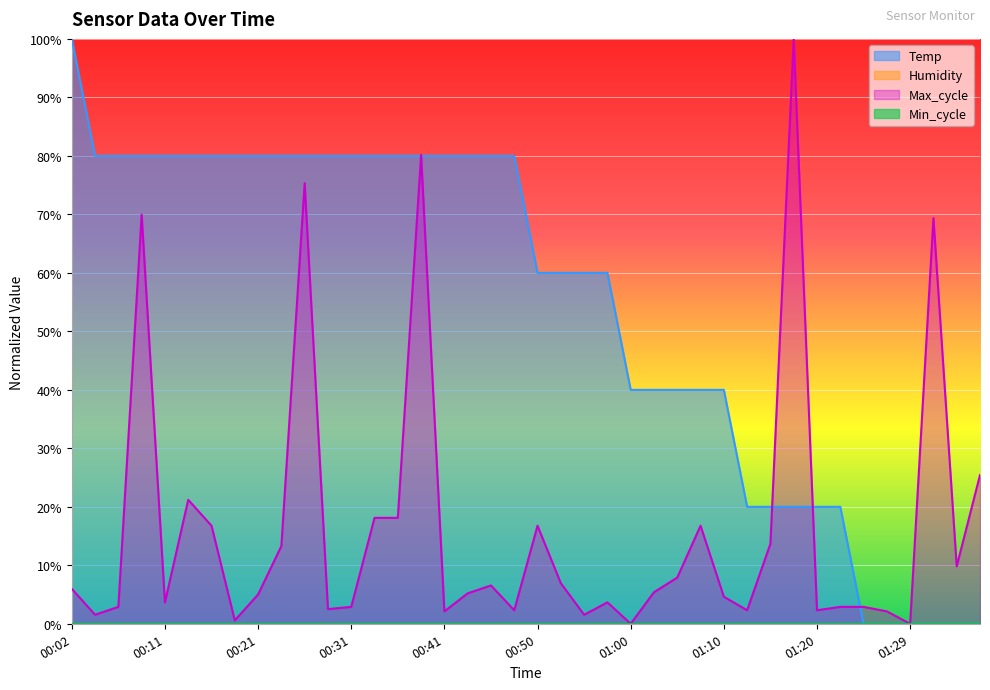

Which series has the widest spread of values?

Temp